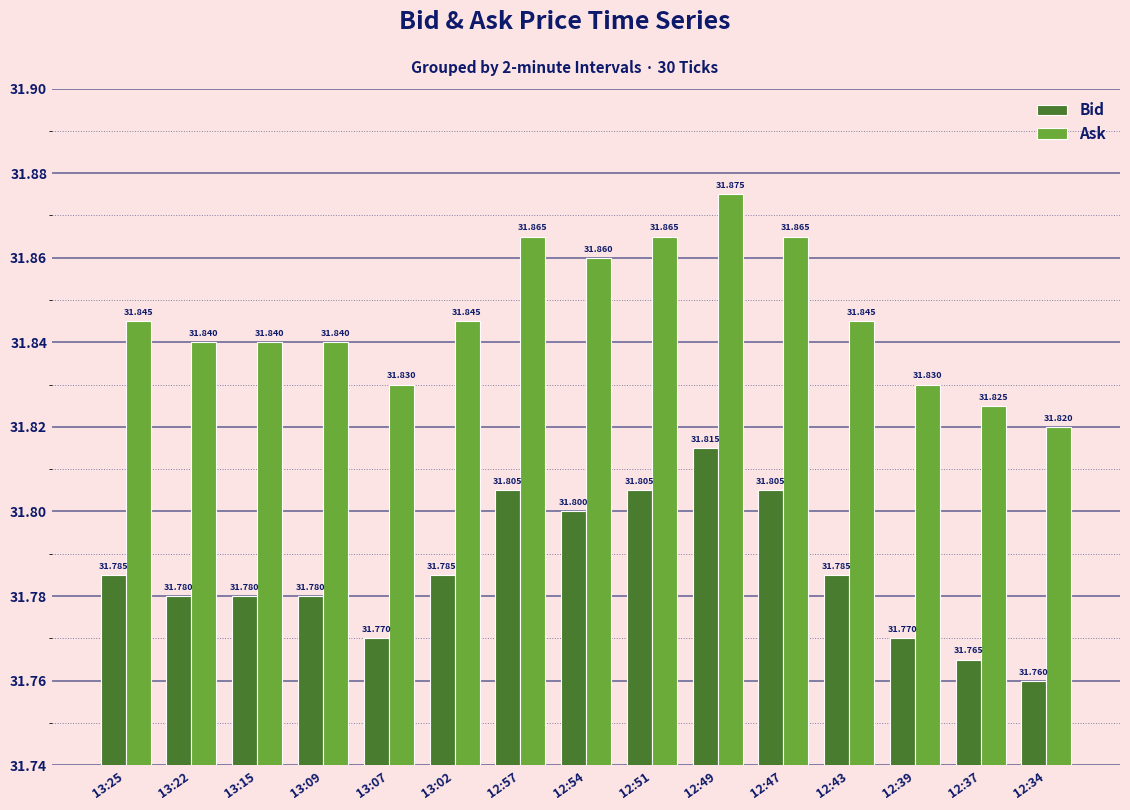

True or false: Ask has a value of 31.8 at 13:15.

True